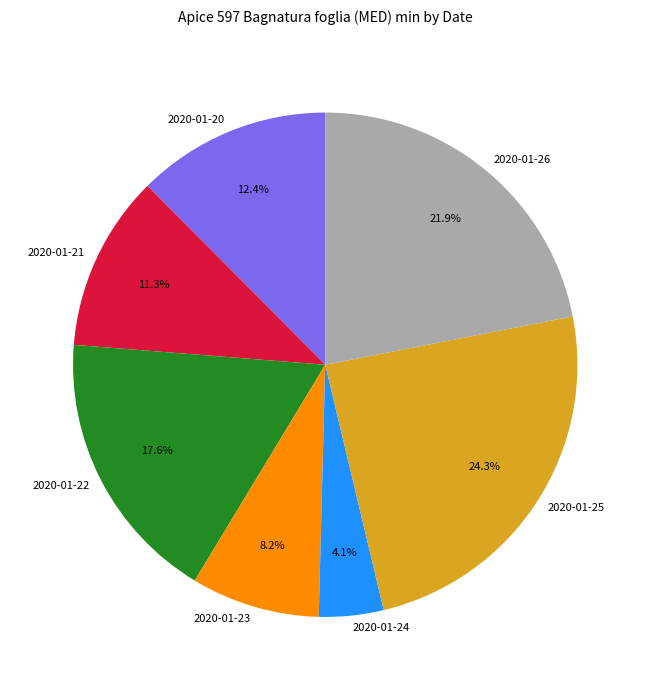

To the nearest percent, what is the difference between the largest and smallest slice percentages?

20%